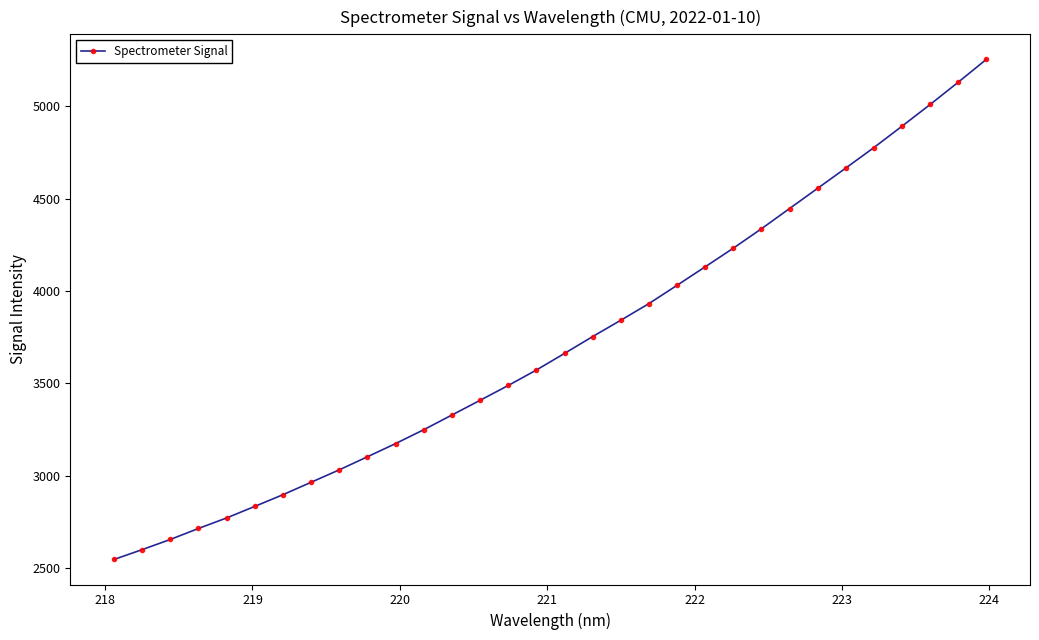

What is the difference between the maximum and second lowest values?

2656.5